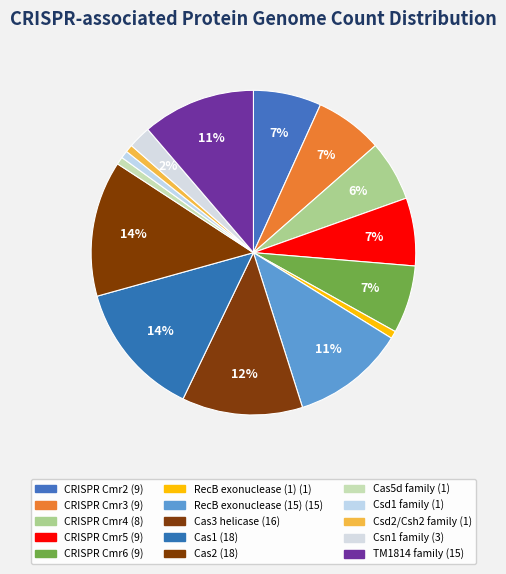

Count the number of slices in the pie.

15